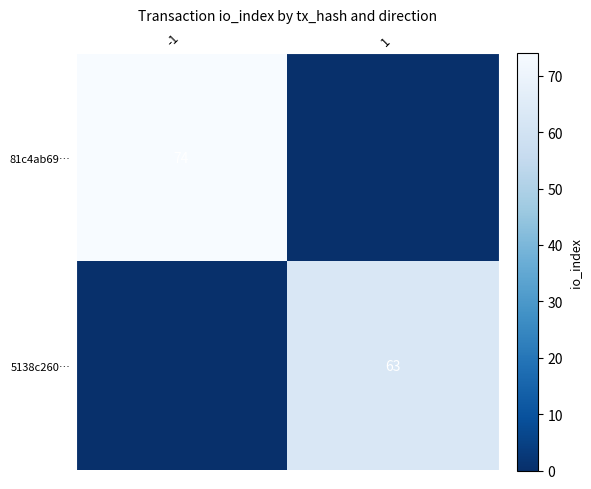

At which category is the sum across all series the highest?

-1